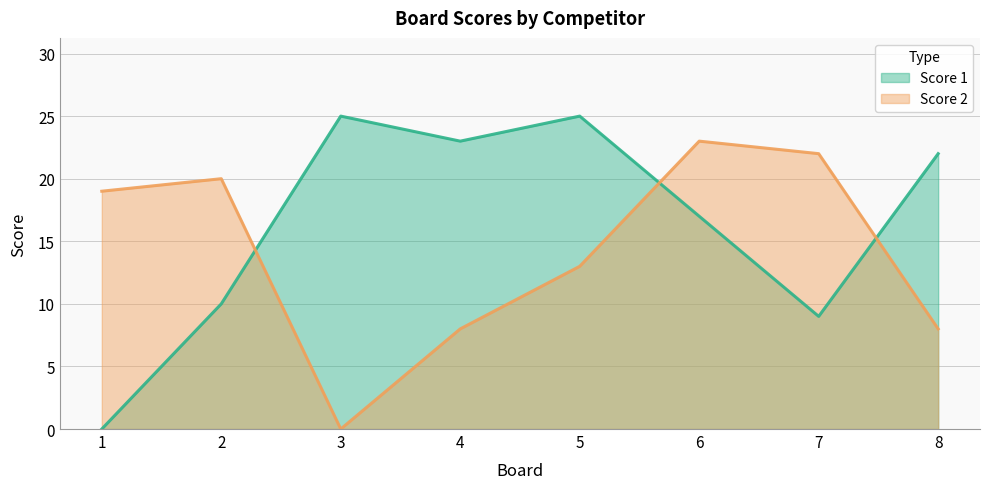

Is the value of Score 1 at 6 greater than the value of Score 2 at 4?

Yes